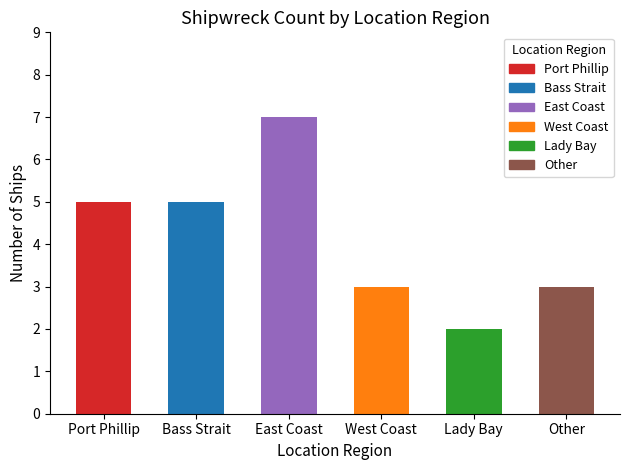

What position from the left is Port Phillip?

1